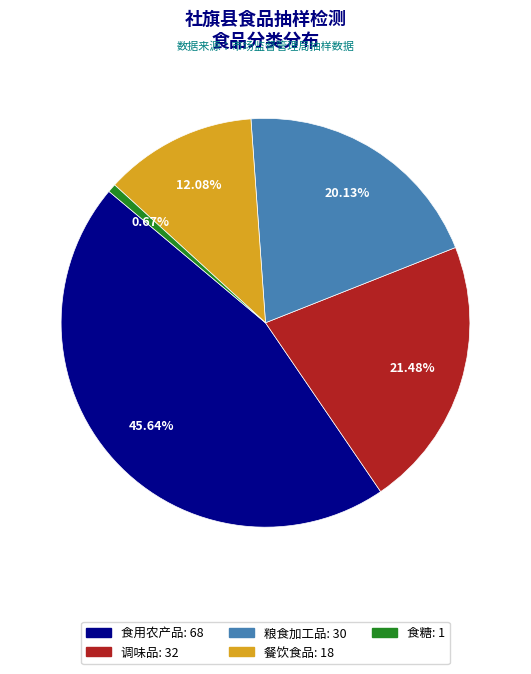

Combined, what portion of the pie is 餐饮食品 and 食糖?

12.8%